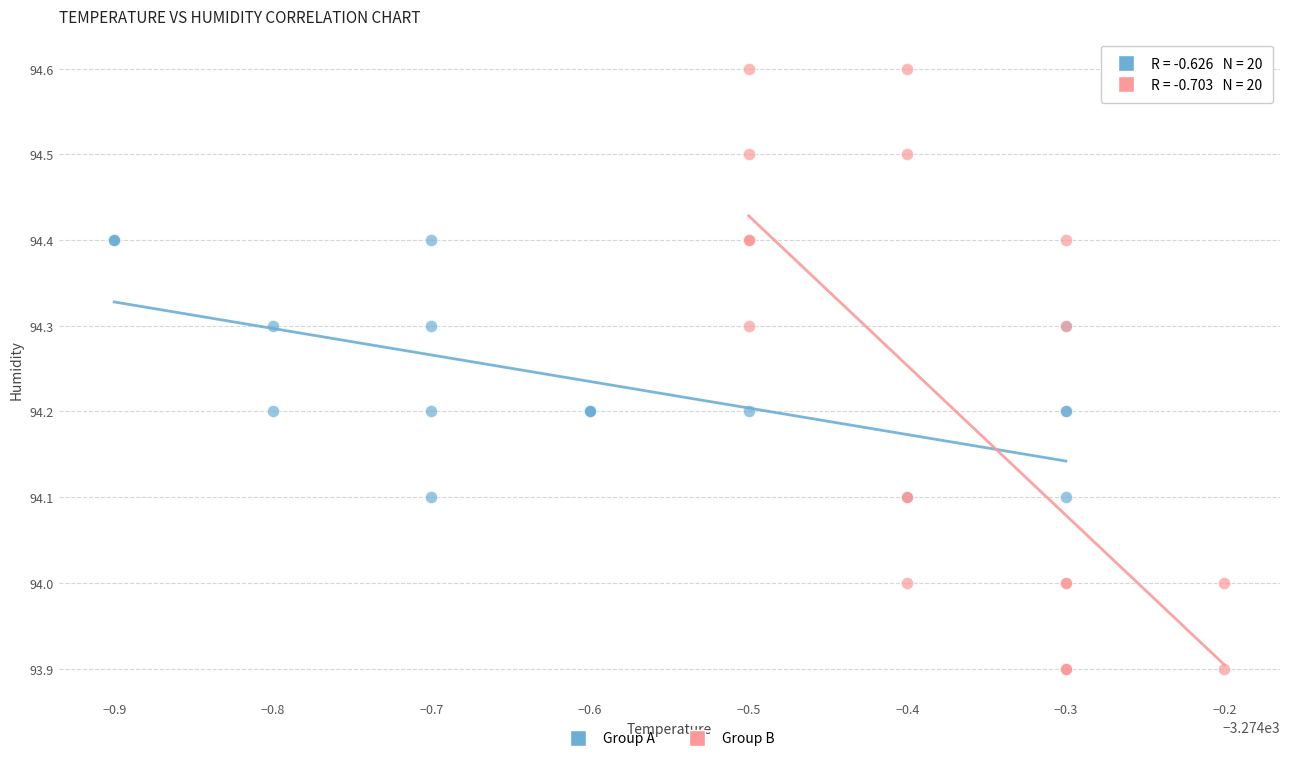

Which series has the widest spread of Y values?

Group B